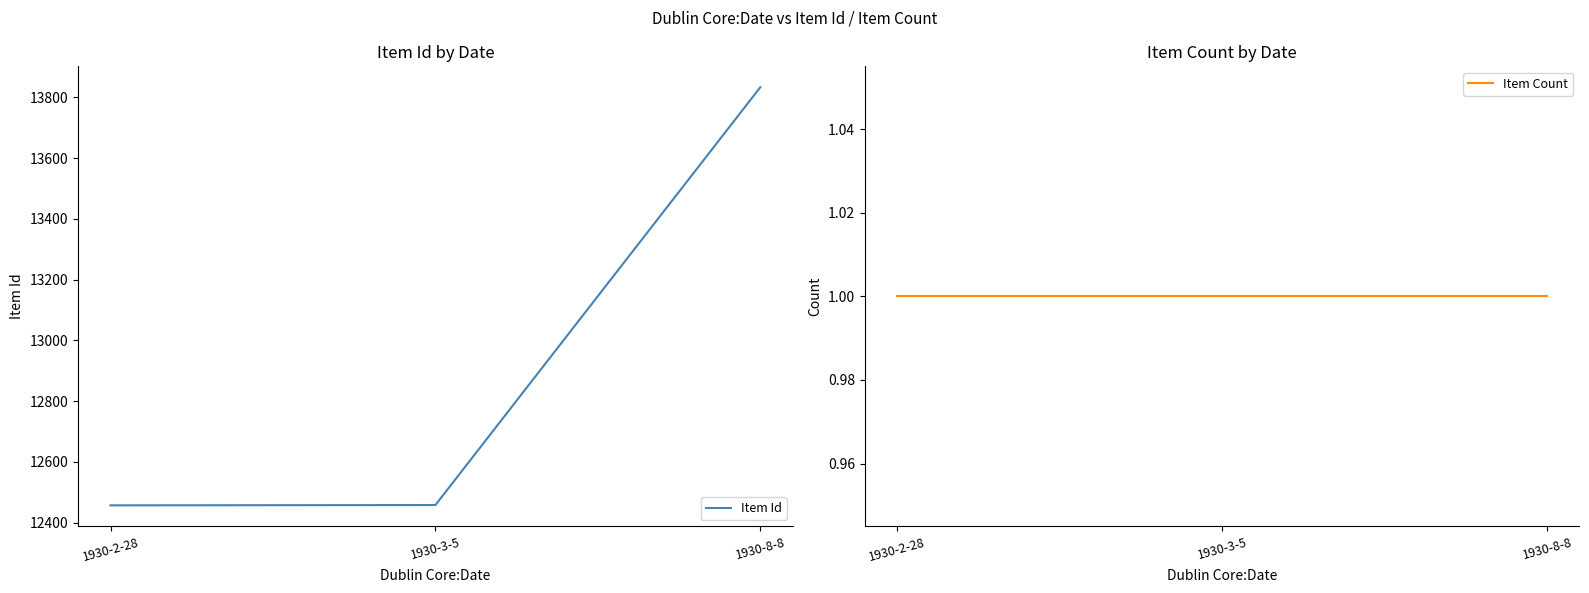

Where does the Item Id series first go above 12458?

1930-8-8